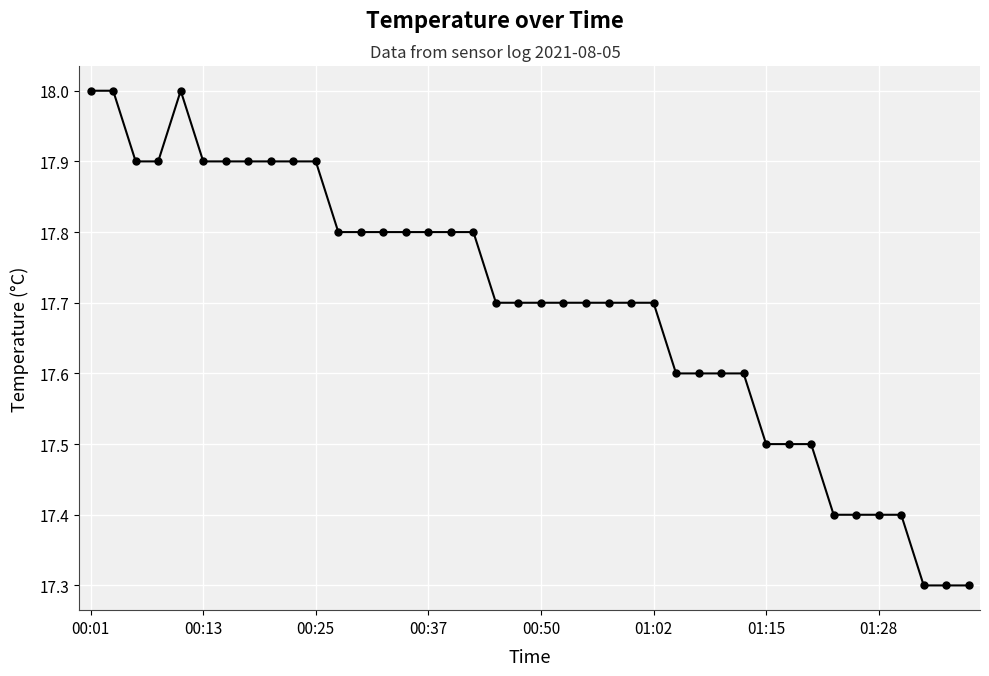

What is the sum of all values?

707.8